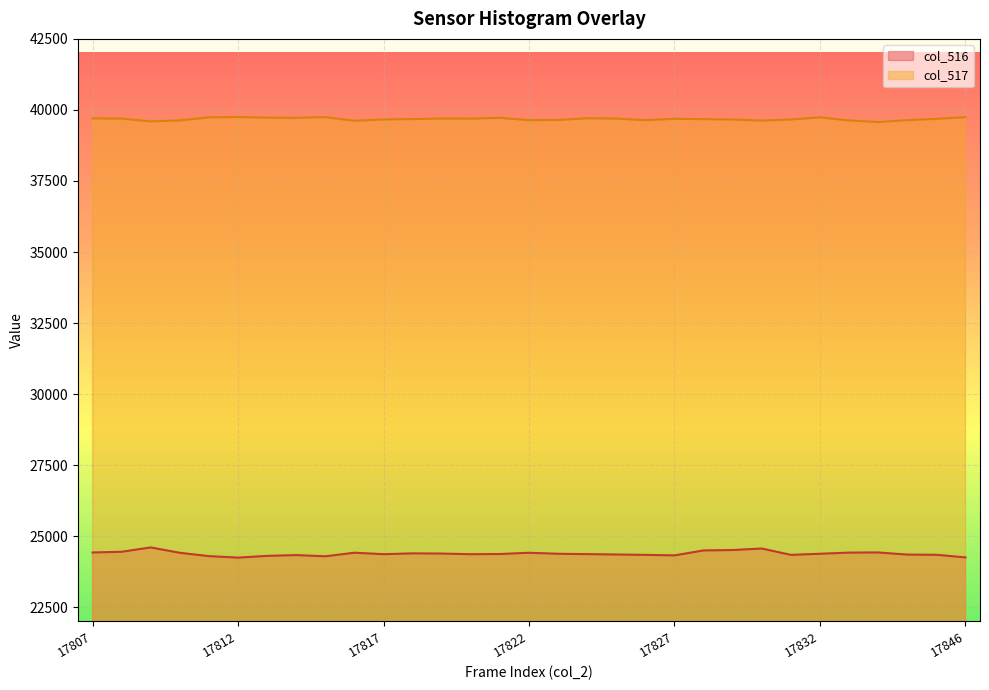

How many lines are shown in the chart?

2